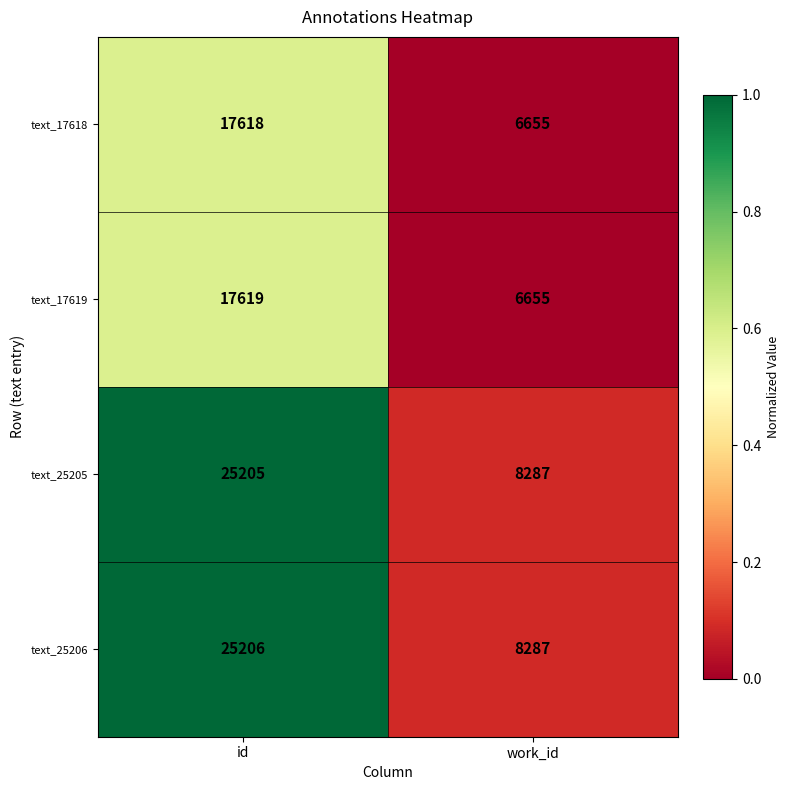

Reading right to left, what are all the values shown in this chart?

text_17618: work_id=6655	id=17618
text_17619: work_id=6655	id=17619
text_25205: work_id=8287	id=25205
text_25206: work_id=8287	id=25206